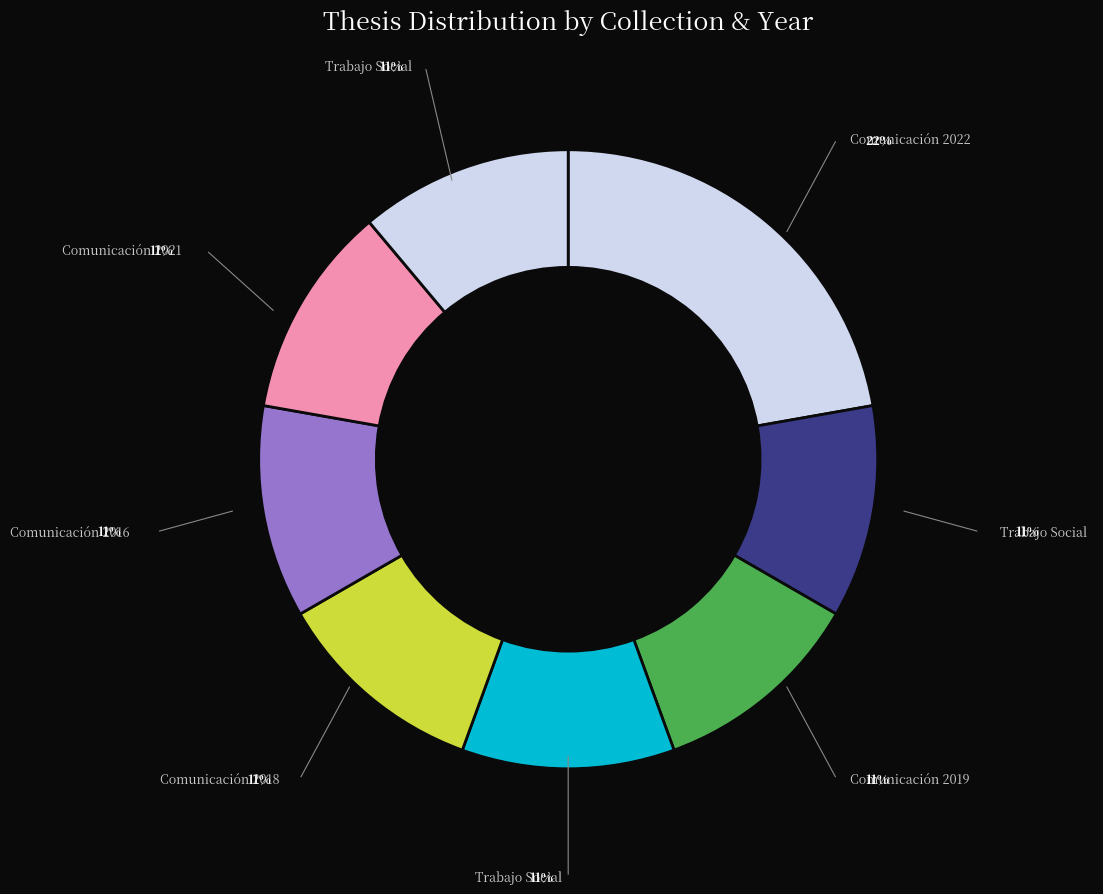

How many segments does this pie chart have?

8